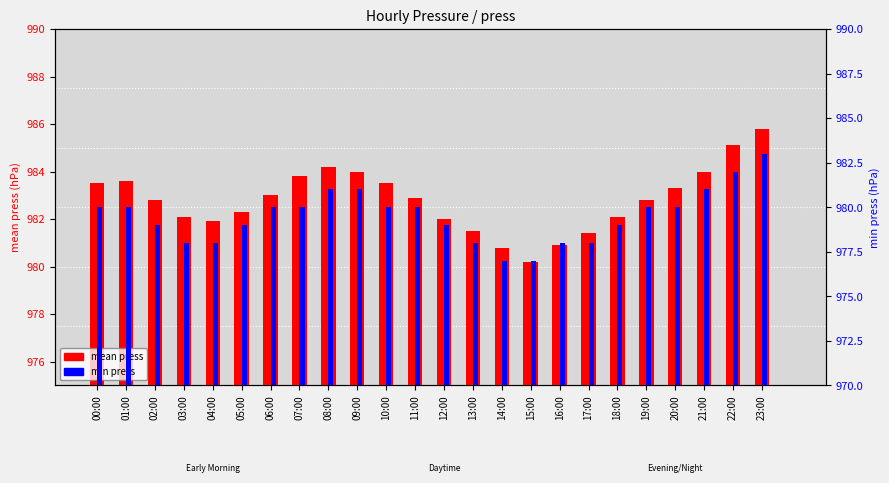

Which has a higher value, 00:00 or 04:00?

00:00